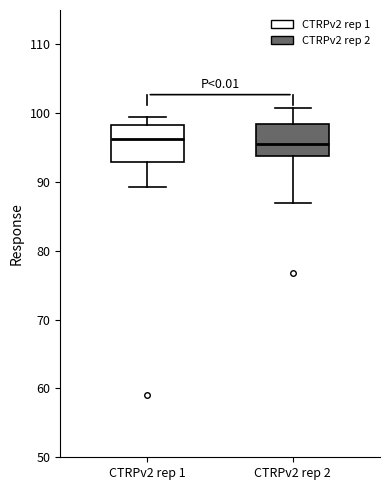

Reading left to right, transcribe this box plot: for each box, give where its median line is, the range the box spans, and where its two whiskers end, as read against the y-axis. The values are not printed on the chart, so give them approximately, as read against the axis.

CTRPv2 rep 1: median 96, box 93 to 98, whiskers 89 to 99
CTRPv2 rep 2: median 95, box 94 to 98, whiskers 87 to 101